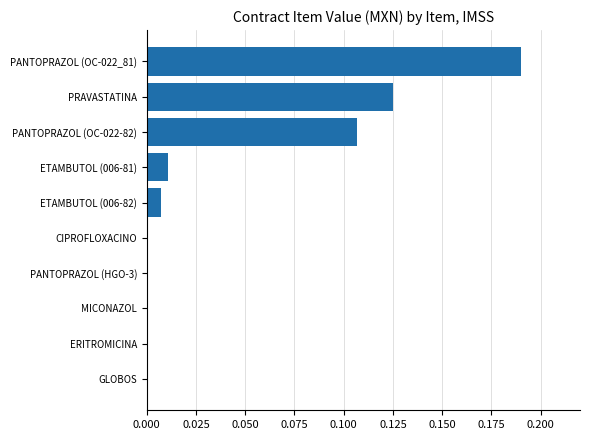

What is the sum of all values?

0.4